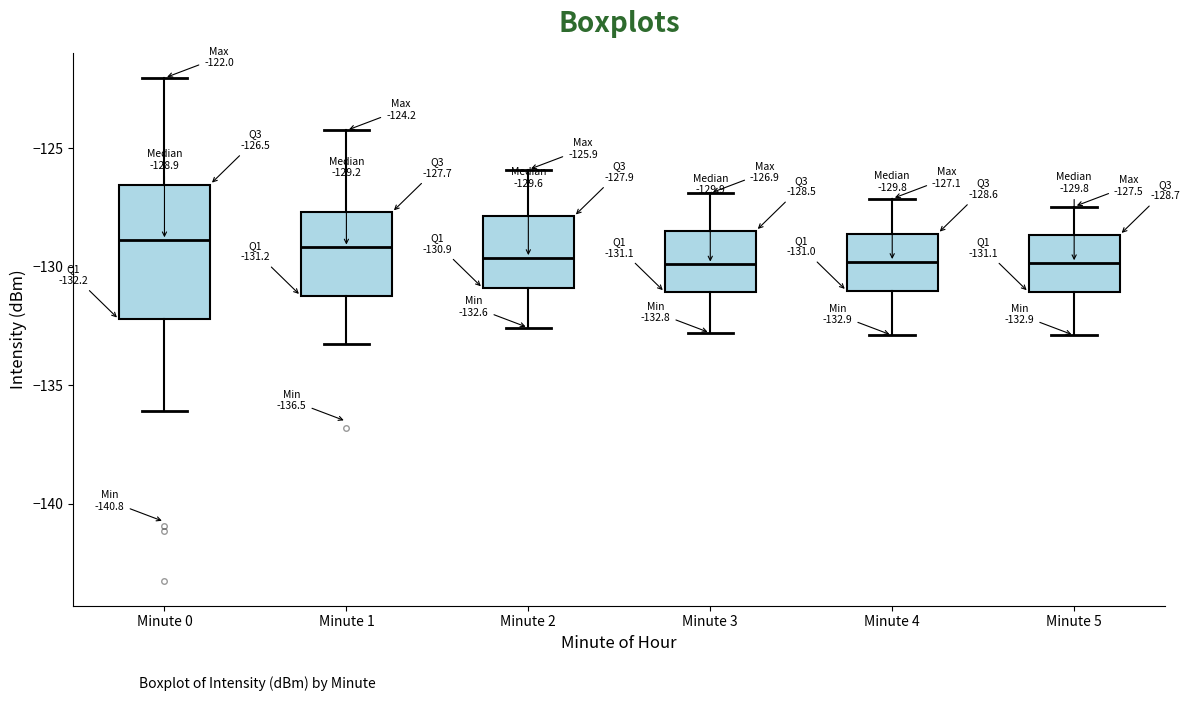

Which box is the tallest, from its lower edge to its upper edge?

Minute 0